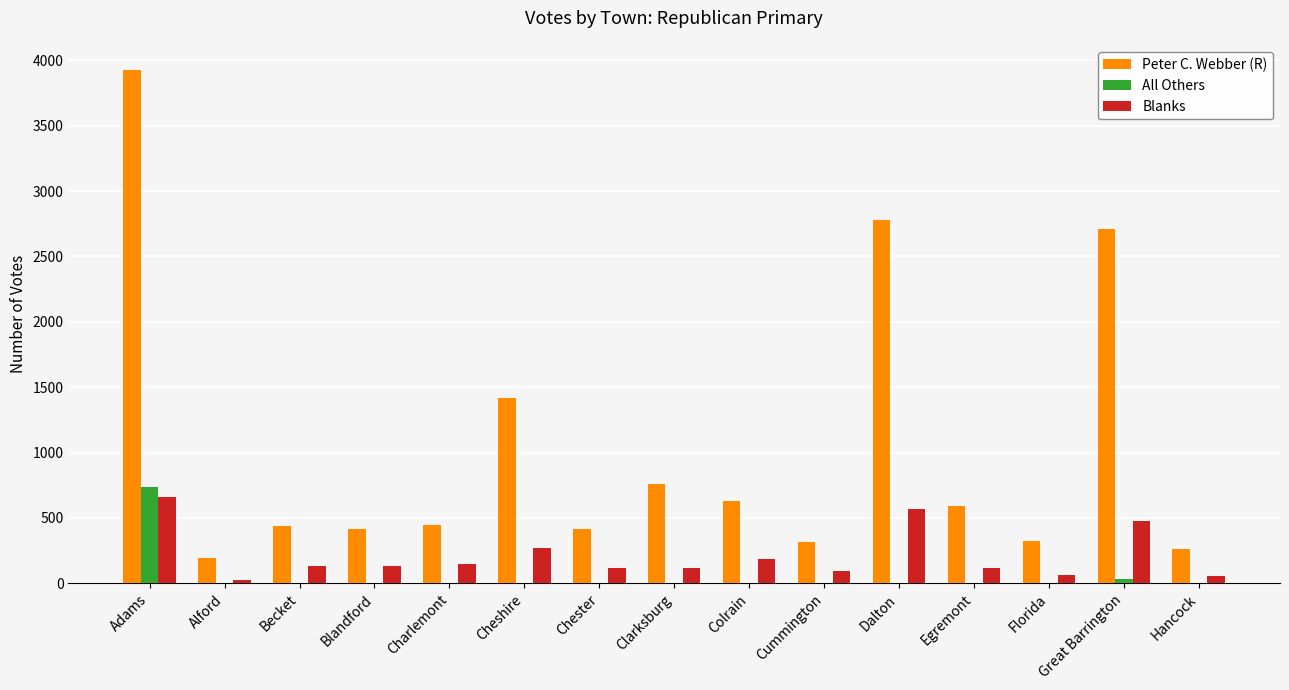

At which label is Blanks closest to 343?

Cheshire